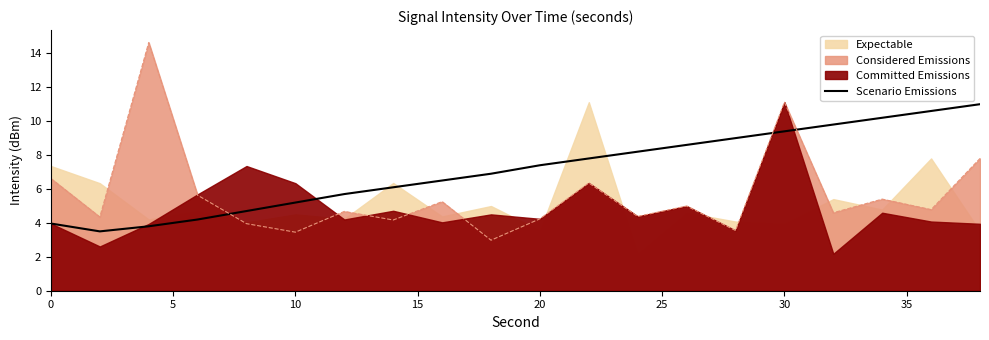

What is the maximum value for Considered Emissions?

14.6